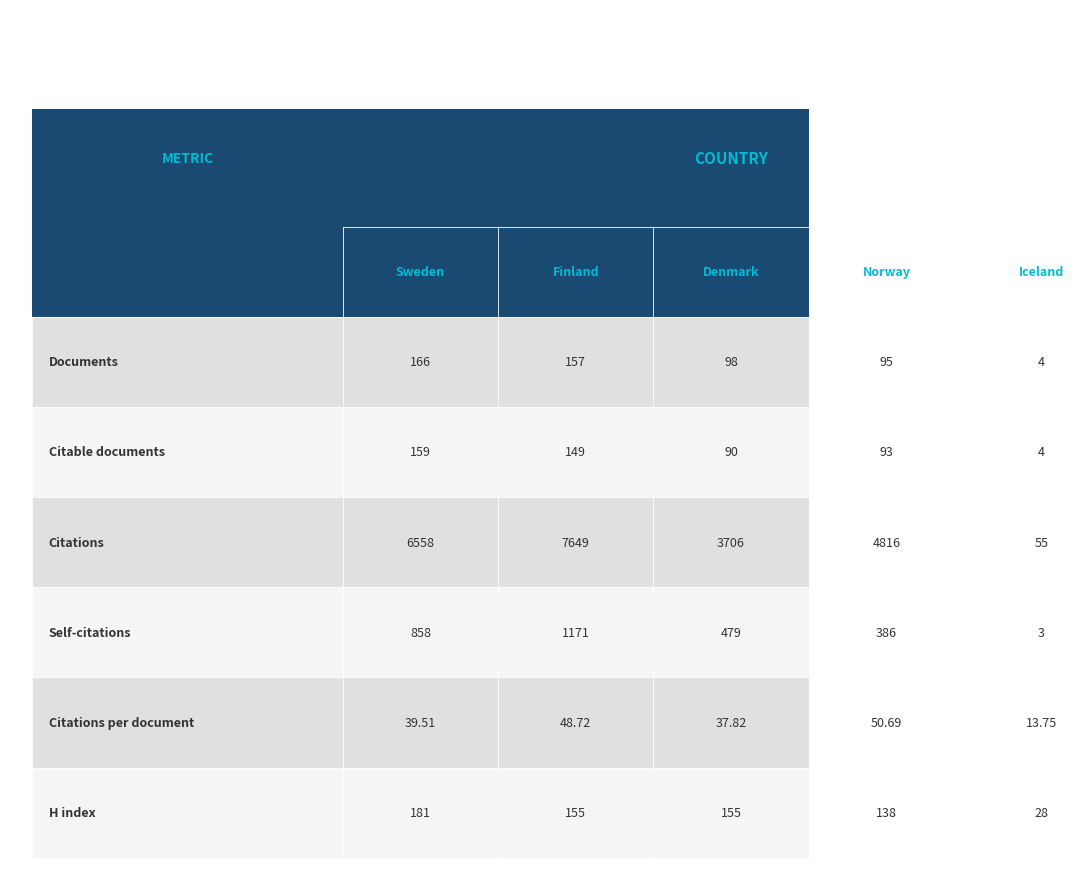

Which category has the lowest value in the Sweden series?

Citations per document